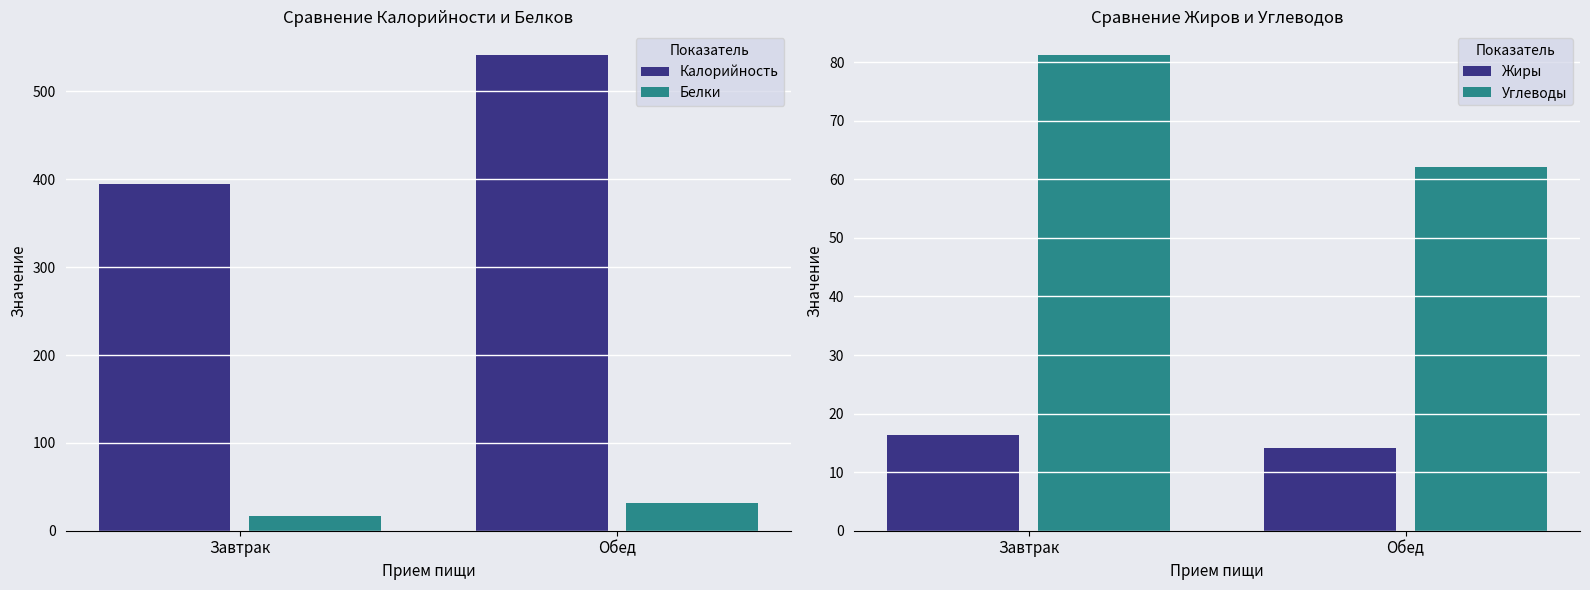

Which series has the widest spread of values?

Калорийность